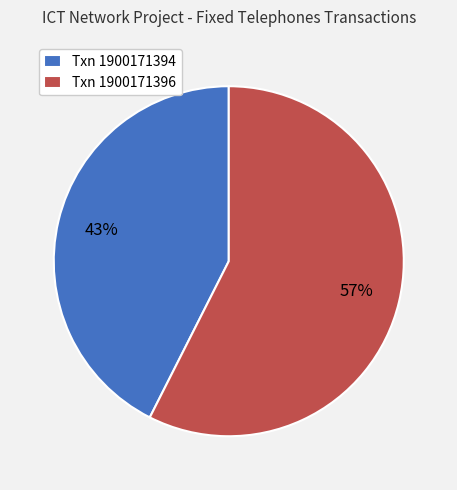

Which category has the smallest portion of the pie?

Txn 1900171394